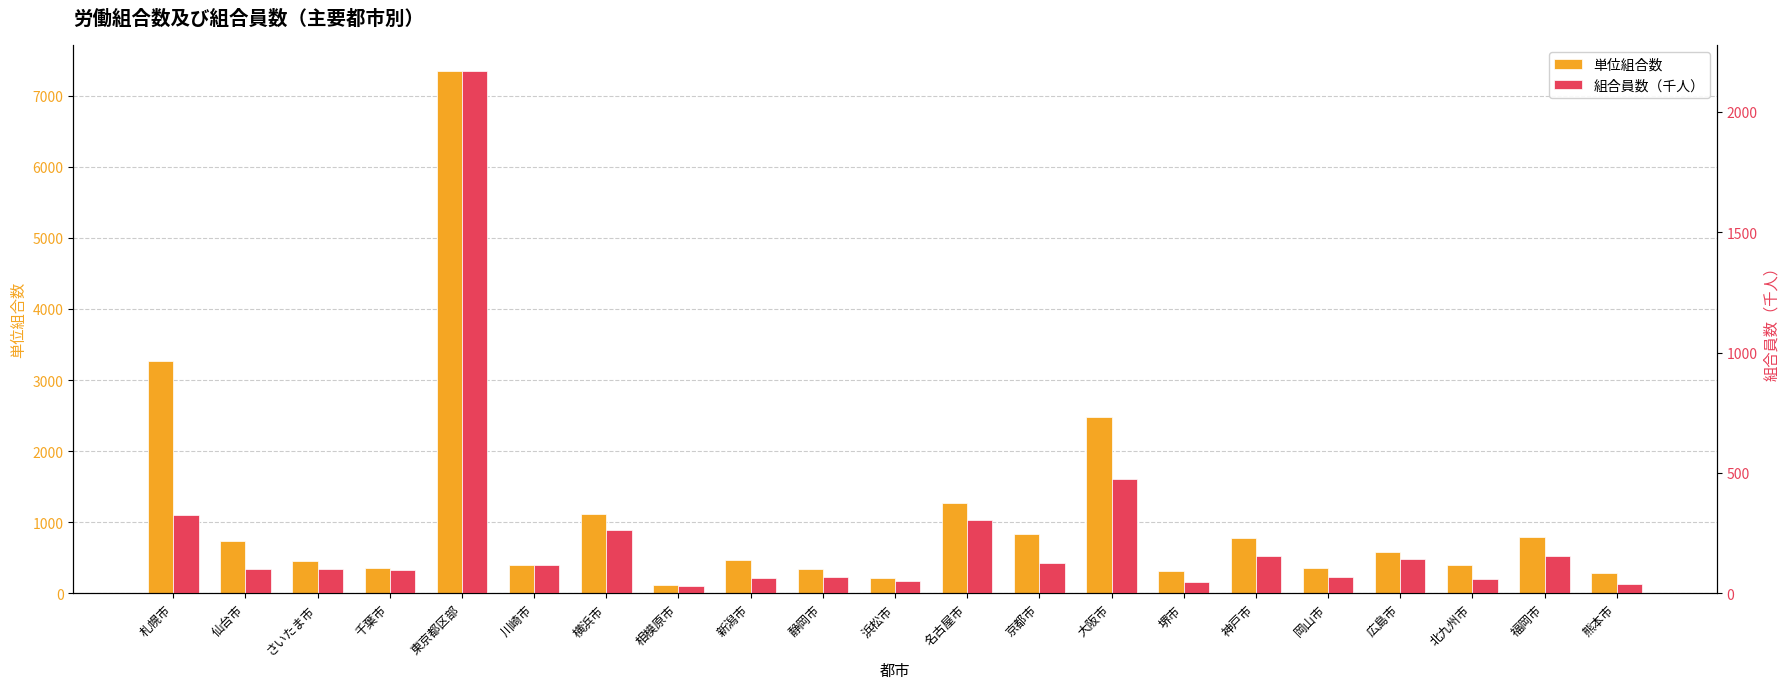

What is the label of the 7th bar from the left?

横浜市